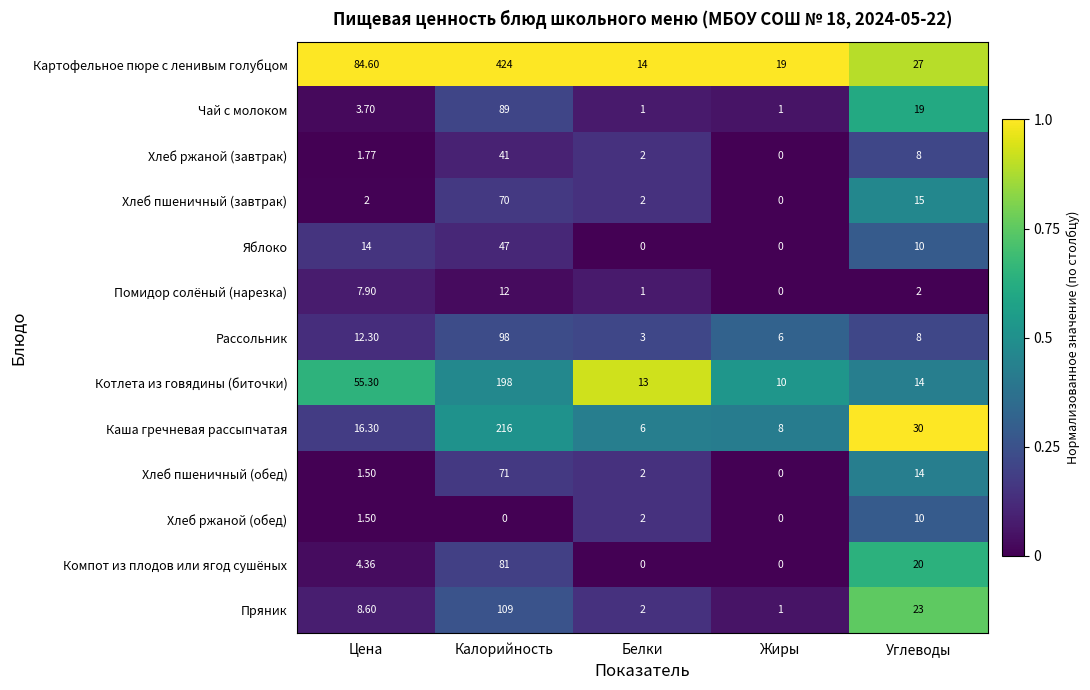

List the series in order of their peak value, lowest first.

Хлеб ржаной (обед), Помидор солёный (нарезка), Хлеб ржаной (завтрак), Яблоко, Хлеб пшеничный (завтрак), Хлеб пшеничный (обед), Компот из плодов или ягод сушёных, Чай с молоком, Рассольник, Пряник, Котлета из говядины (биточки), Каша гречневая рассыпчатая, Картофельное пюре с ленивым голубцом